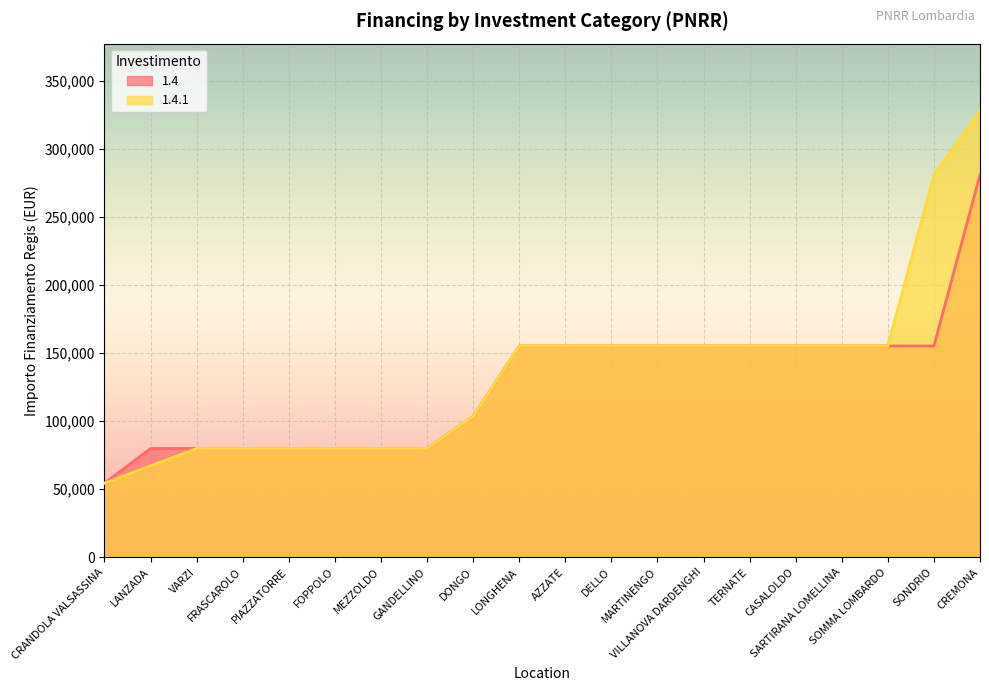

What is the sum of the 1.4.1 values at VARZI and LONGHENA?

235156